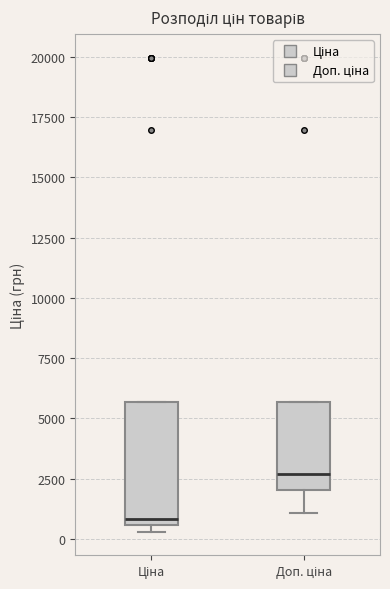

Which box is the tallest, from its lower edge to its upper edge?

Ціна